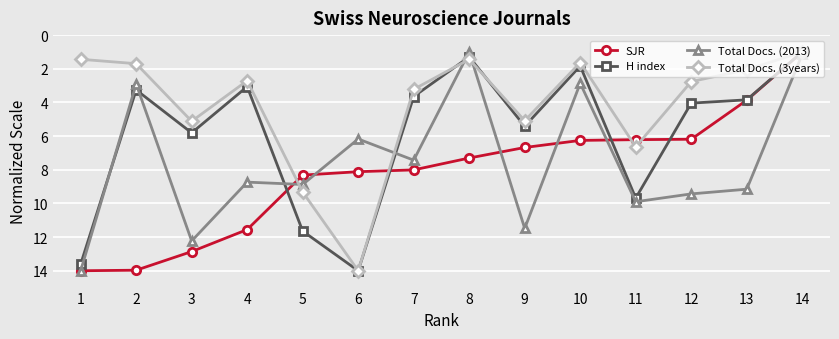

Is the value of H index at 5 greater than the value of Total Docs. (3years) at 8?

Yes